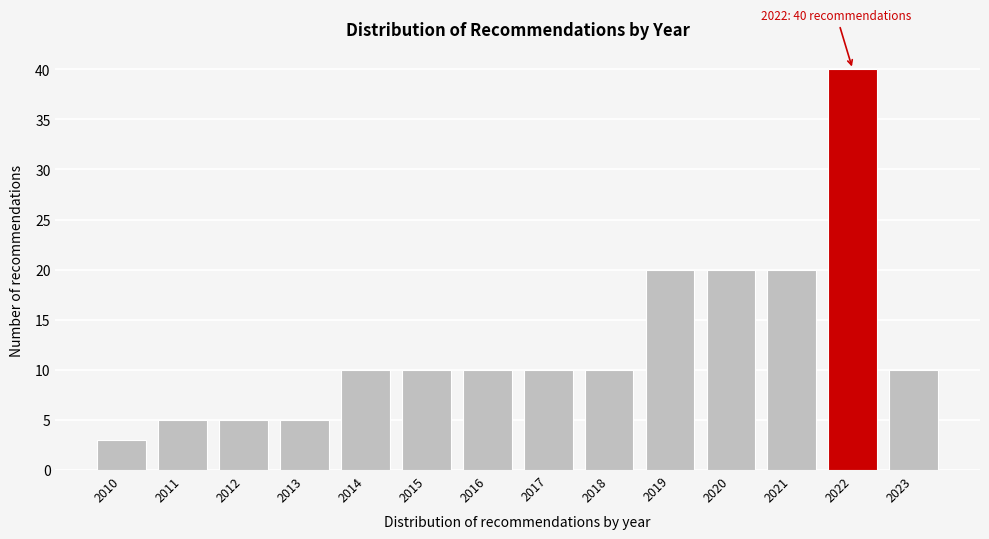

Reading left to right, list all the values displayed in this chart.

2010=3	2011=5	2012=5	2013=5	2014=10	2015=10	2016=10	2017=10	2018=10	2019=20	2020=20	2021=20	2022=40	2023=10